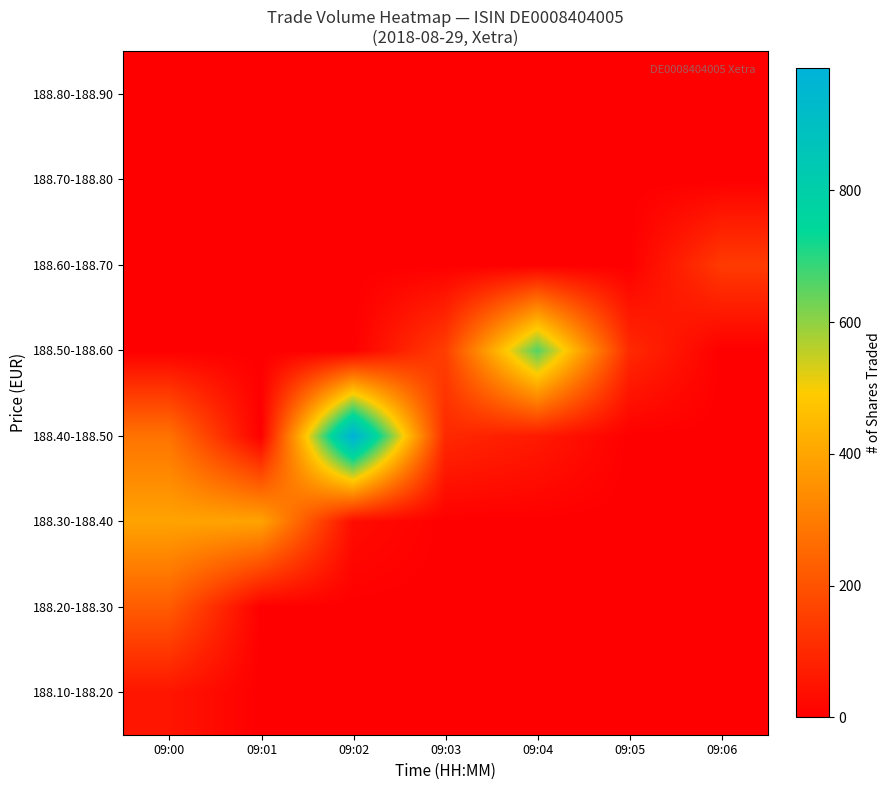

Which has a higher value, 09:00 or 09:06?

09:00